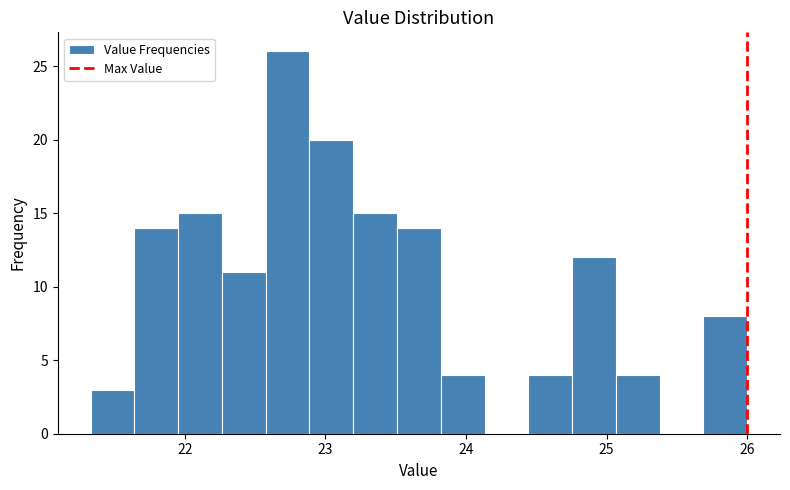

Read against the x-axis, roughly where is the centre of the tallest bar?

22.7